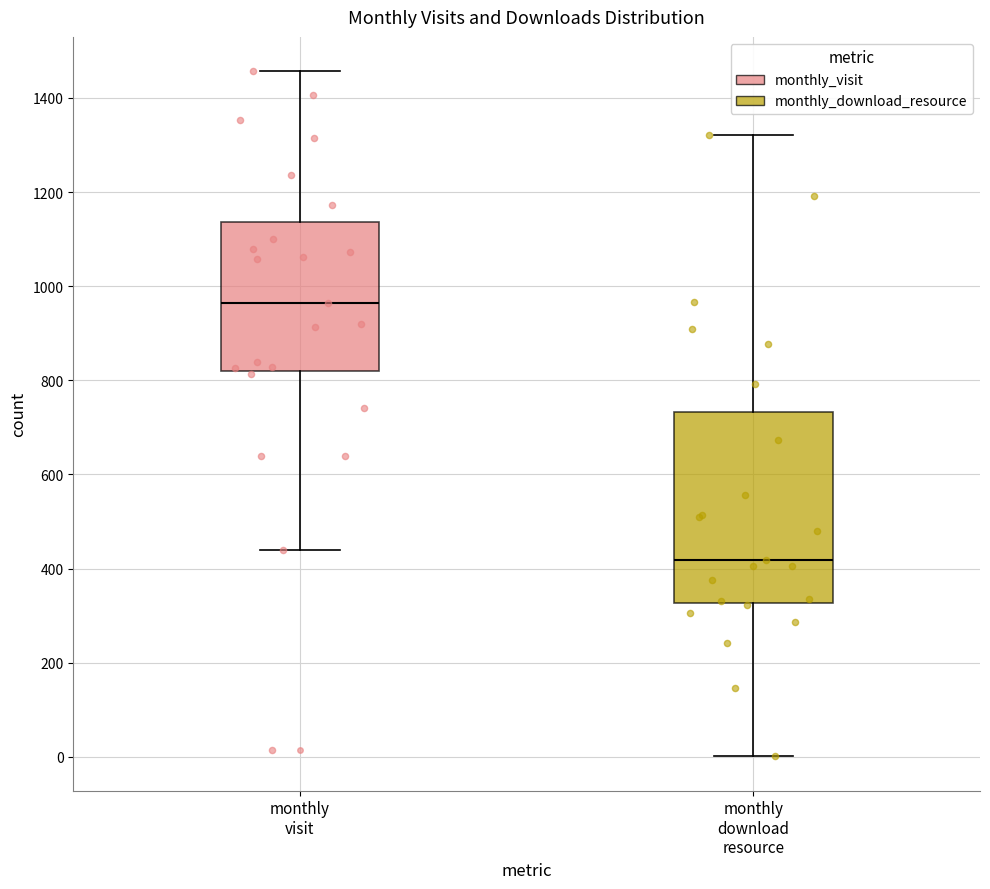

Reading left to right, transcribe this box plot: for each box, give where its median line is, the range the box spans, and where its two whiskers end, as read against the y-axis. The values are not printed on the chart, so give them approximately, as read against the axis.

monthly visit: median 960, box 820 to 1140, whiskers 440 to 1460
monthly download resource: median 420, box 320 to 740, whiskers 0 to 1320